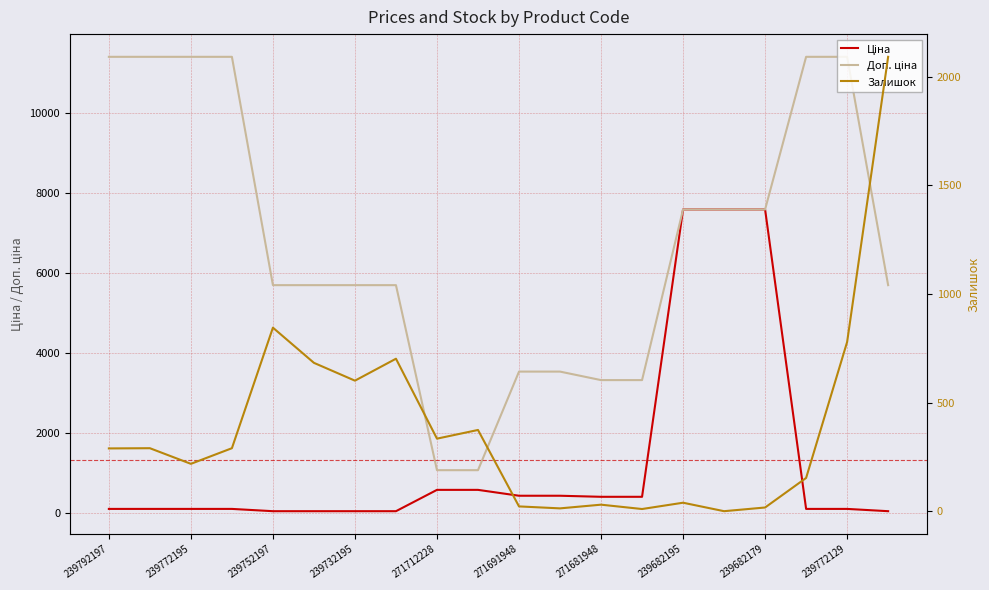

Which has a higher value, 239682195 or 239682179?

239682195